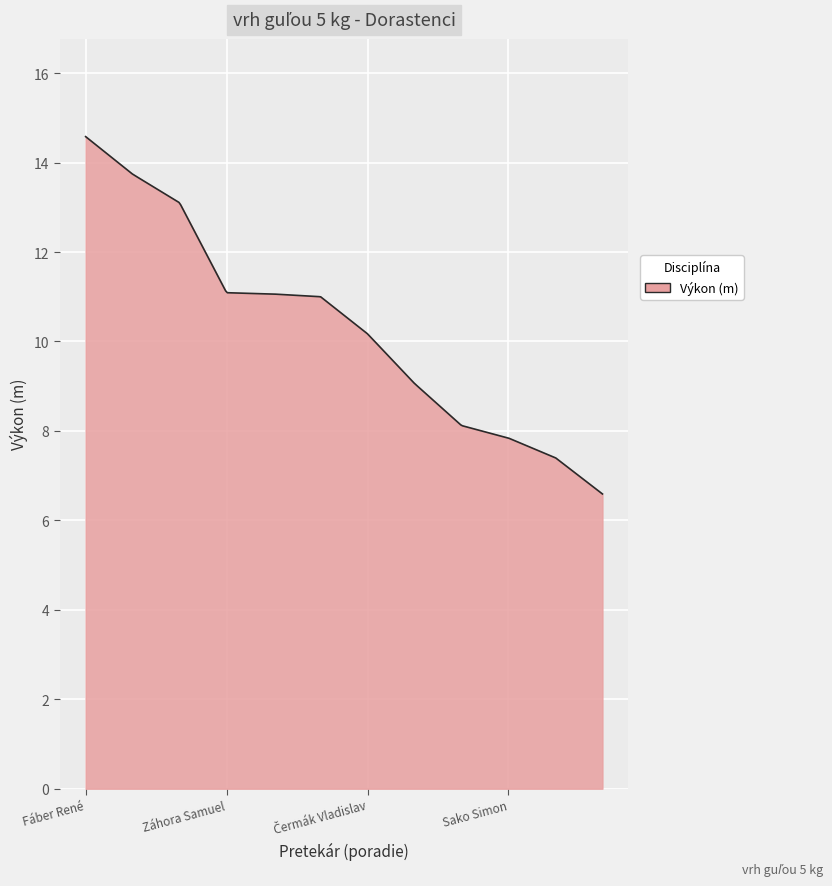

What is the minimum value shown in the chart?

6.6